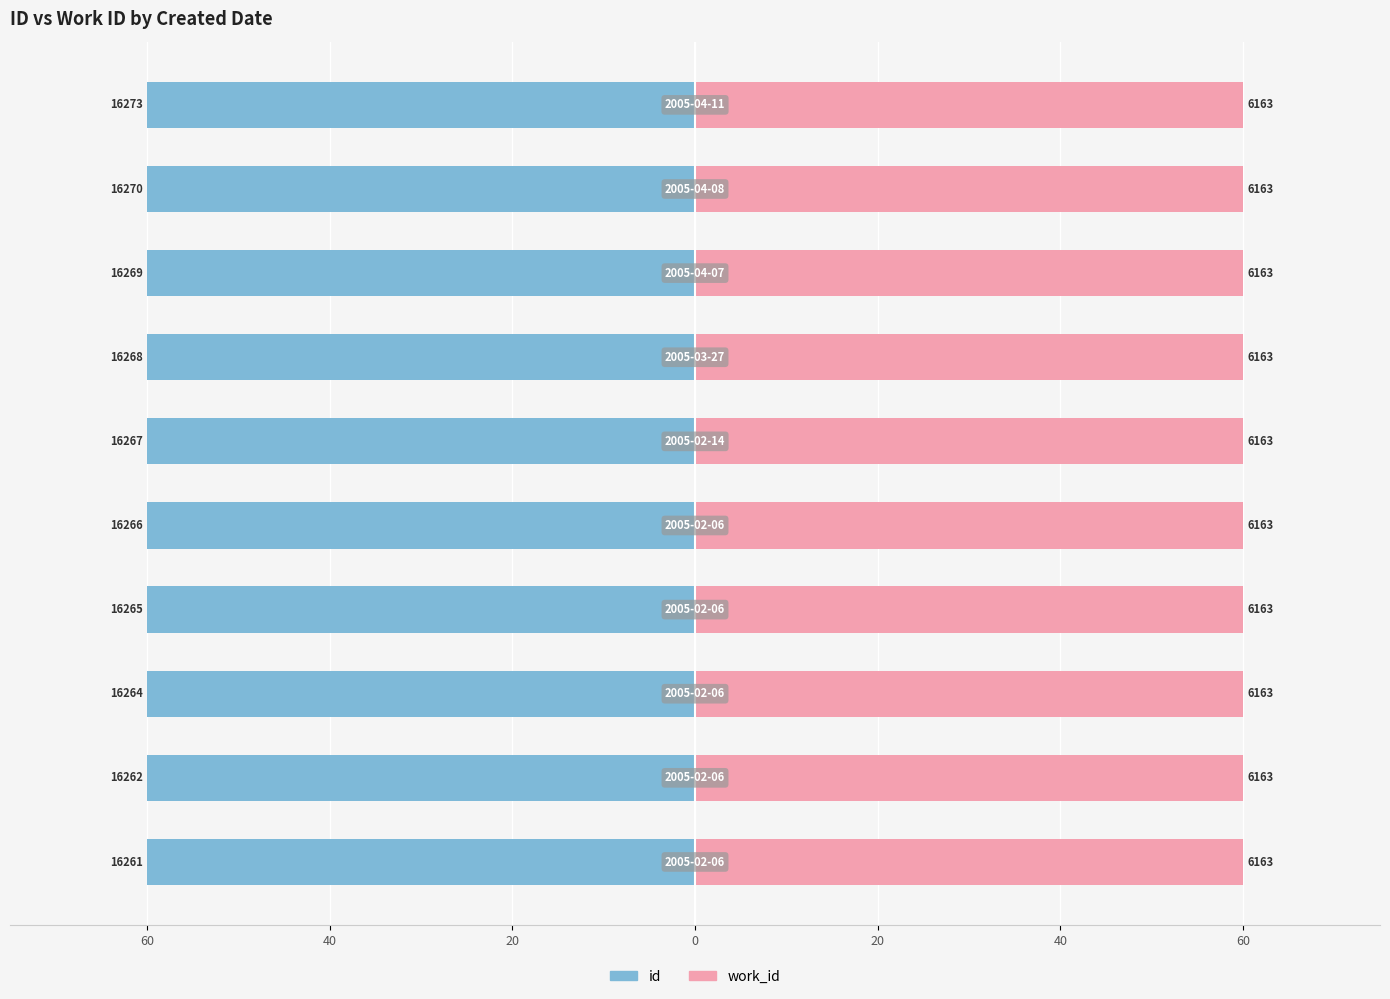

Does the chart contain any negative values?

Yes